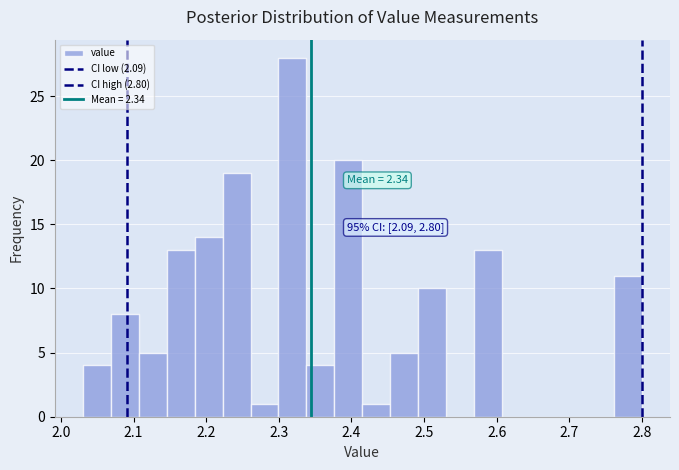

Around what value on the x-axis is the tallest bar? Give the approximate position of its centre, as read against the axis.

2.32